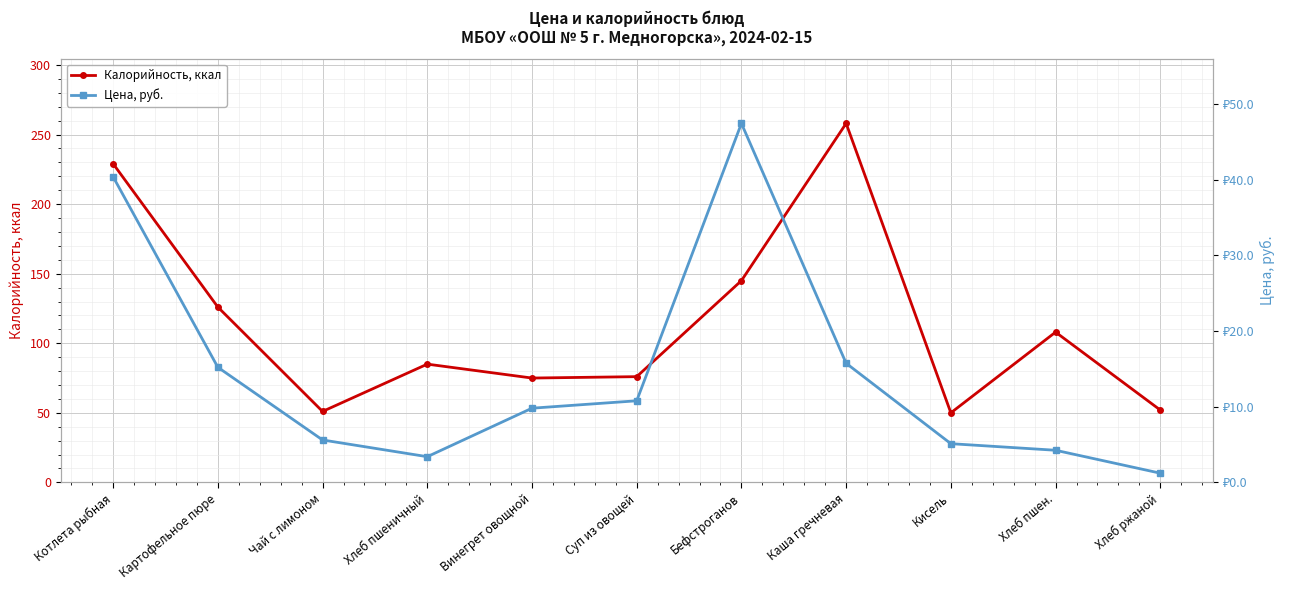

True or false: Калорийность, ккал has more than 0 points higher than both neighbors.

True